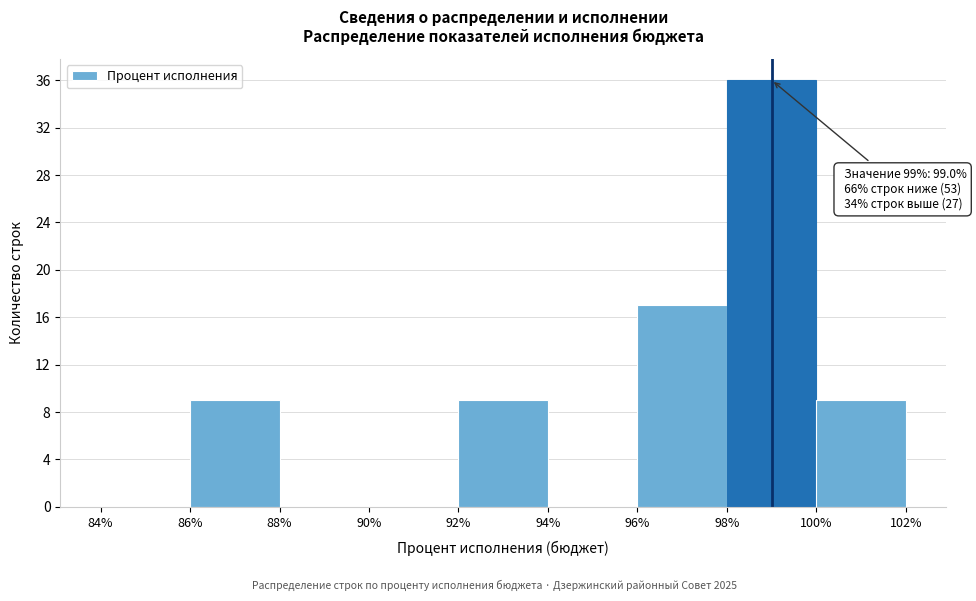

Over which range of the x-axis is the bar tallest?

98% to 100%